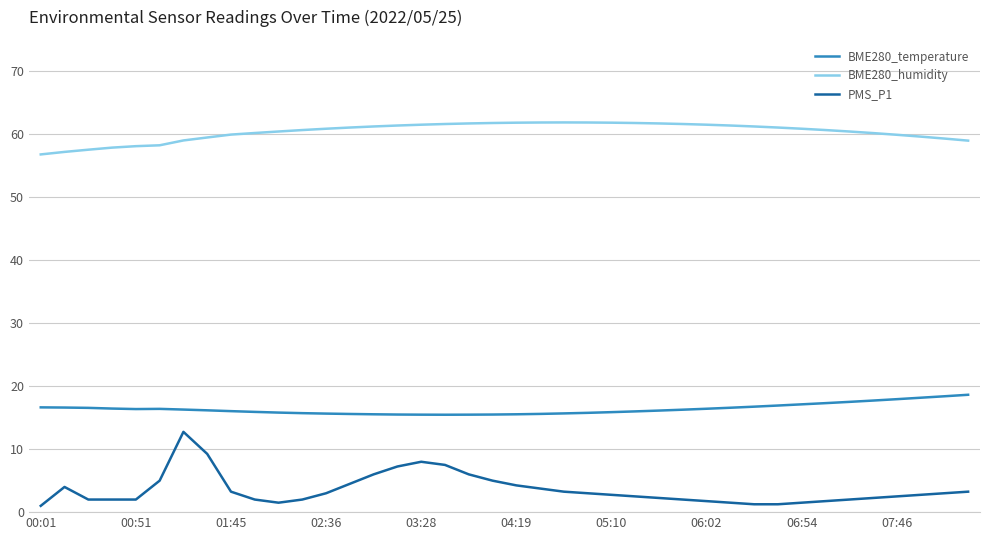

List the series in order of their overall mean, highest first.

BME280_humidity, BME280_temperature, PMS_P1